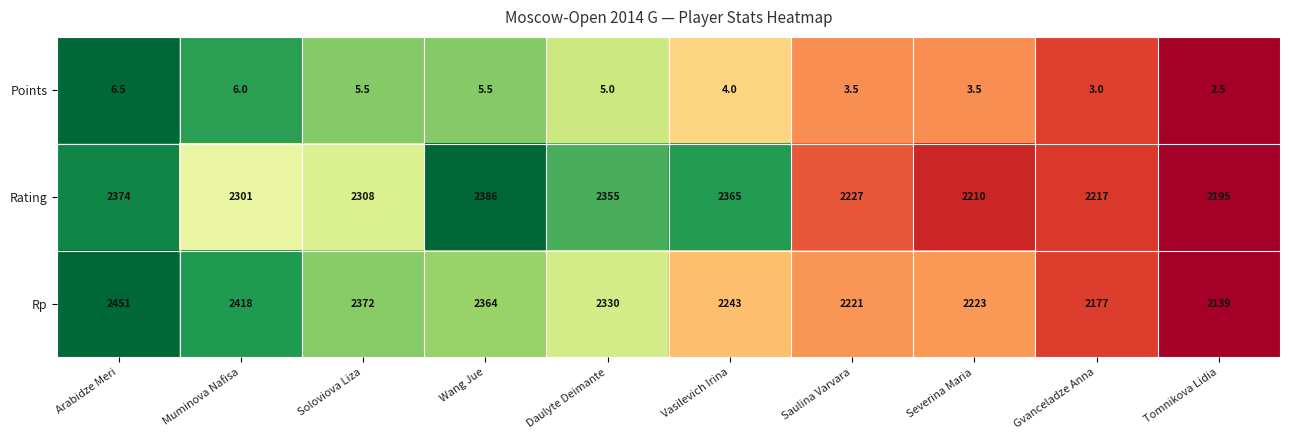

Reading left to right, transcribe all the data shown in this chart.

Points: 6.5	6.0	5.5	5.5	5.0	4.0	3.5	3.5	3.0	2.5
Rating: 2374.0	2301.0	2308.0	2386.0	2355.0	2365.0	2227.0	2210.0	2217.0	2195.0
Rp: 2451.0	2418.0	2372.0	2364.0	2330.0	2243.0	2221.0	2223.0	2177.0	2139.0